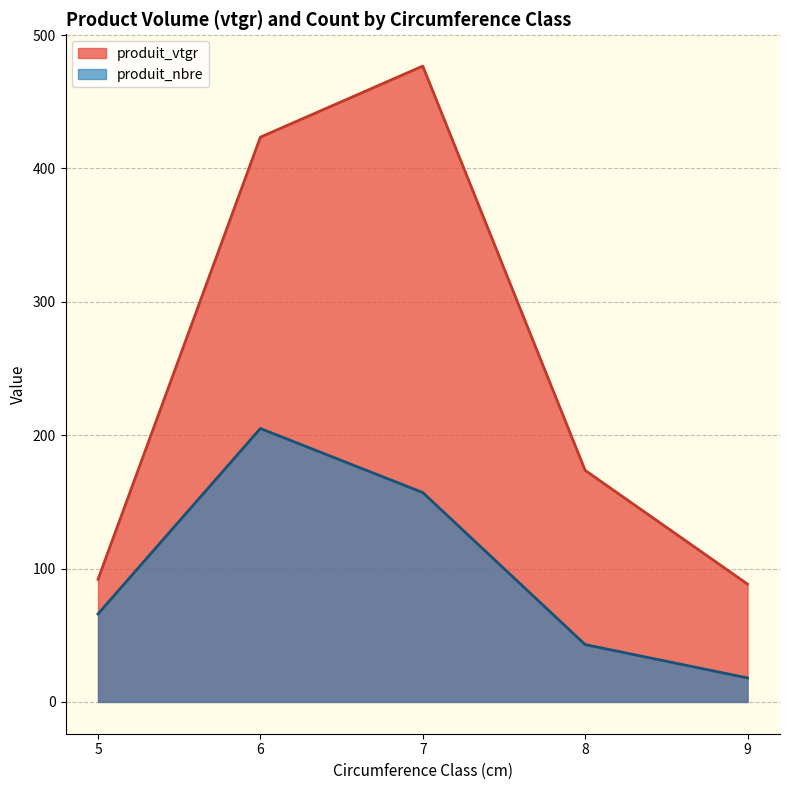

The value of produit_vtgr at 5 is 91.9. True or false?

True